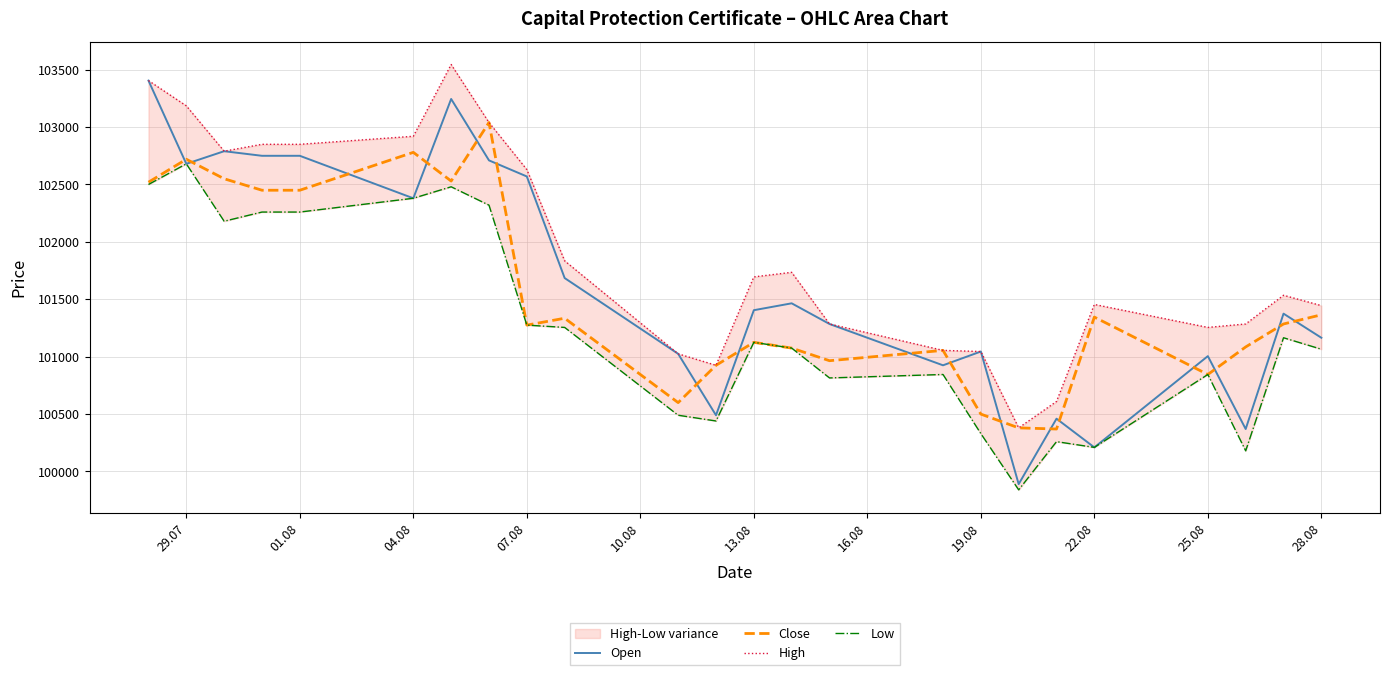

True or false: Close has more than 1 interior local peaks.

True